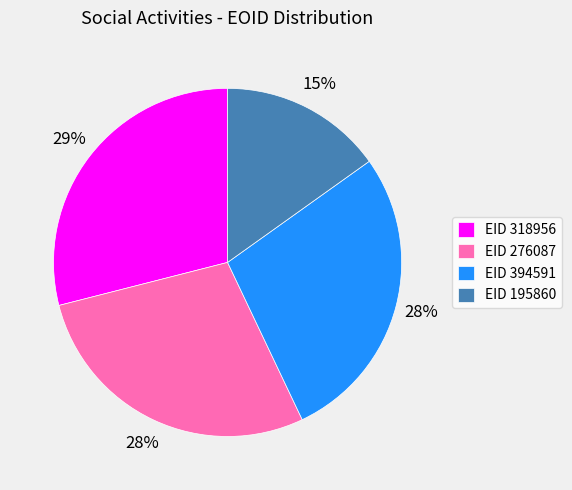

What is the largest slice in the pie chart?

EID 318956